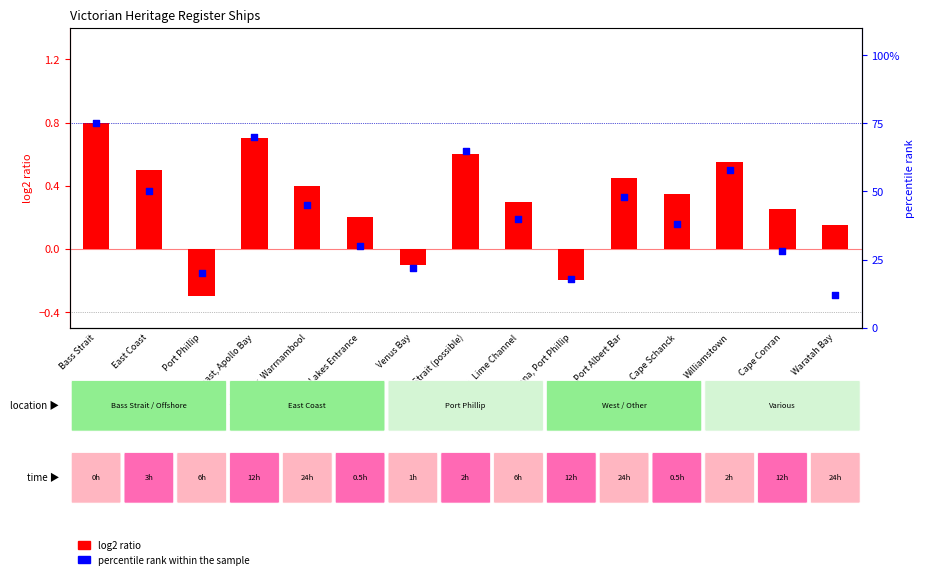

Is the value of log2 ratio at East Coast greater than the value of percentile rank within the sample at Lakes Entrance?

No